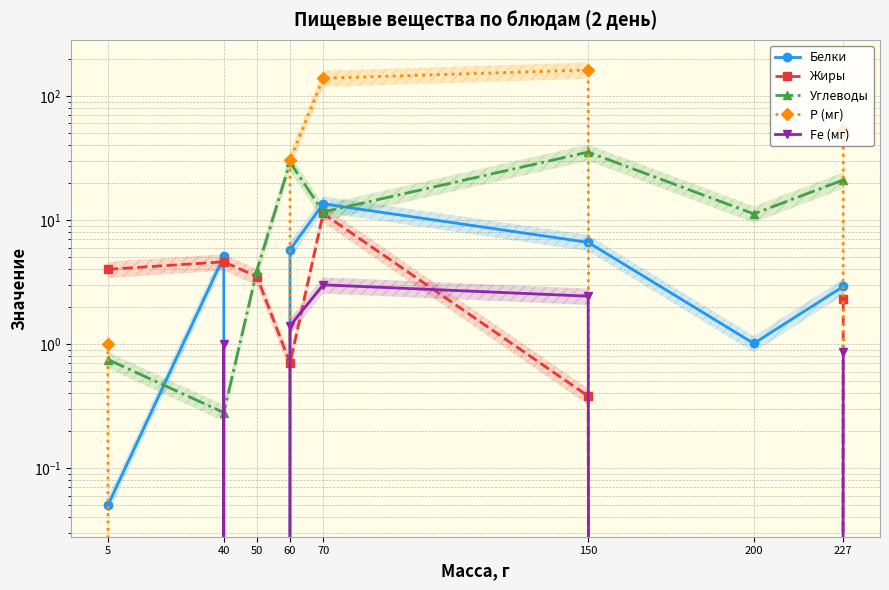

Reading left to right, list all the values displayed in this chart.

Белки: 5=0.1	40=5.1	50=0.0	60=5.8	70=13.5	150=6.6	200=1.0	227=2.9
Жиры: 5=4.0	40=4.6	50=3.5	60=0.7	70=11.3	150=0.4	200=0.0	227=2.3
Углеводы: 5=0.8	40=0.3	50=3.9	60=29.2	70=11.6	150=35.3	200=11.2	227=21.0
Р (мг): 5=1.0	40=0.0	50=0.0	60=30.5	70=139.0	150=162.0	200=0.0	227=53.3
Fe (мг): 5=0.0	40=1.0	50=0.0	60=1.4	70=3.0	150=2.4	200=0.0	227=0.9